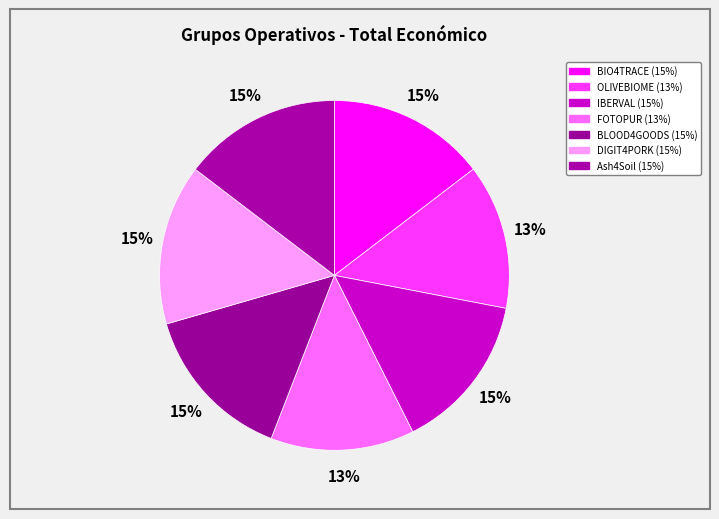

Does any single category account for the majority?

No